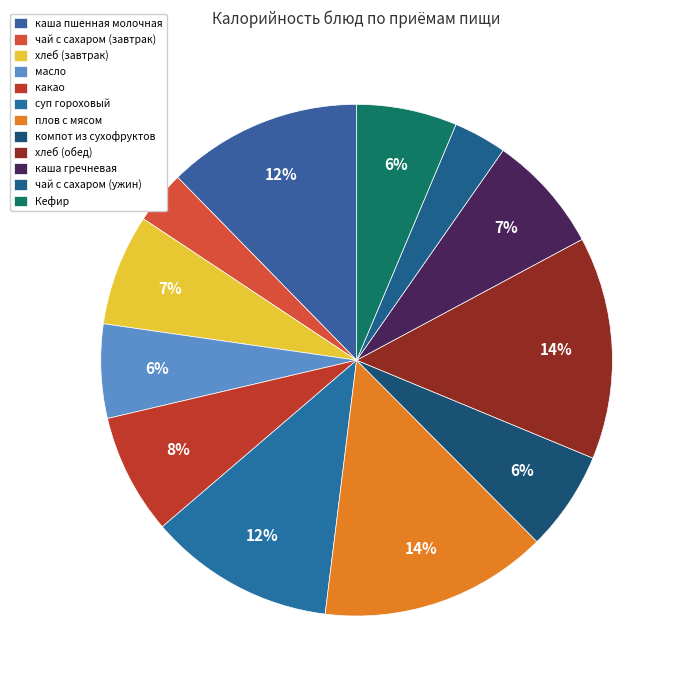

Between хлеб (завтрак) and масло, which is larger?

хлеб (завтрак)